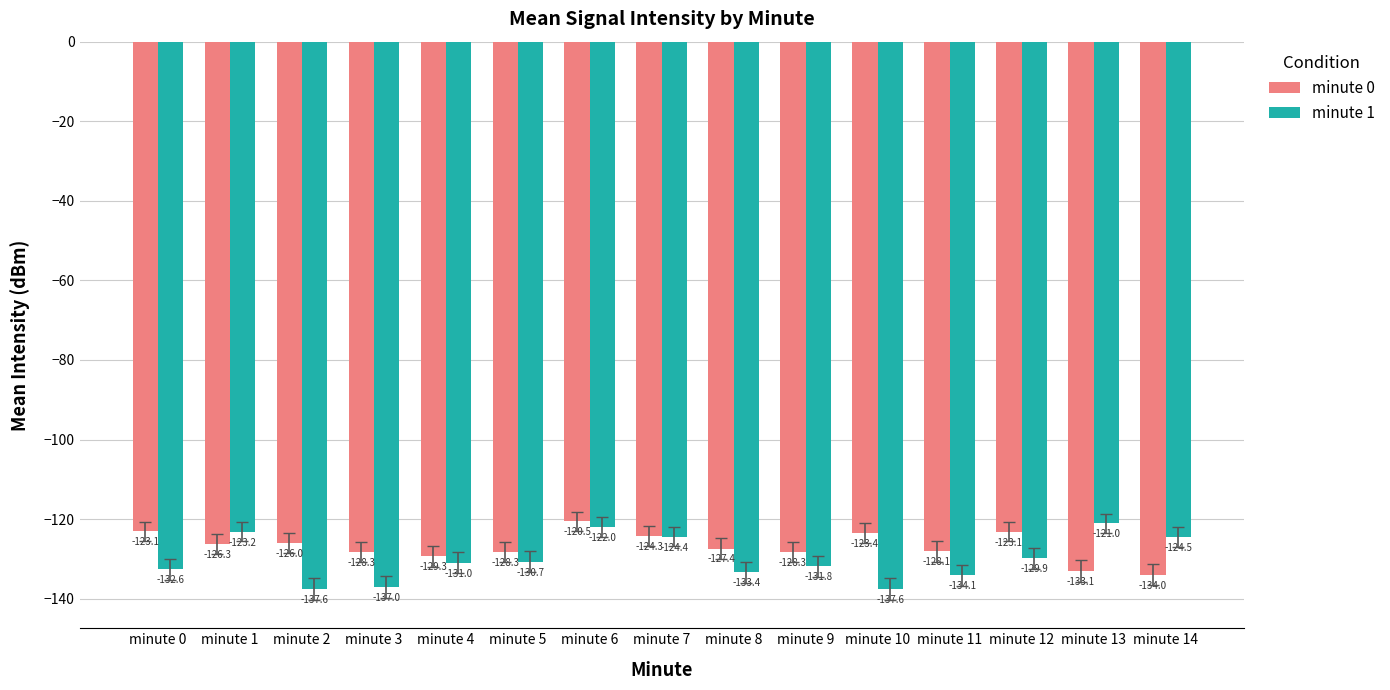

Reading left to right, list all the values displayed in this chart.

minute 0: -123.1	-126.3	-126.0	-128.3	-129.3	-128.3	-120.5	-124.3	-127.4	-128.3	-123.4	-128.1	-123.1	-133.1	-134.0
minute 1: -132.6	-123.2	-137.6	-137.0	-131.0	-130.7	-122.0	-124.4	-133.4	-131.8	-137.6	-134.1	-129.9	-121.0	-124.5